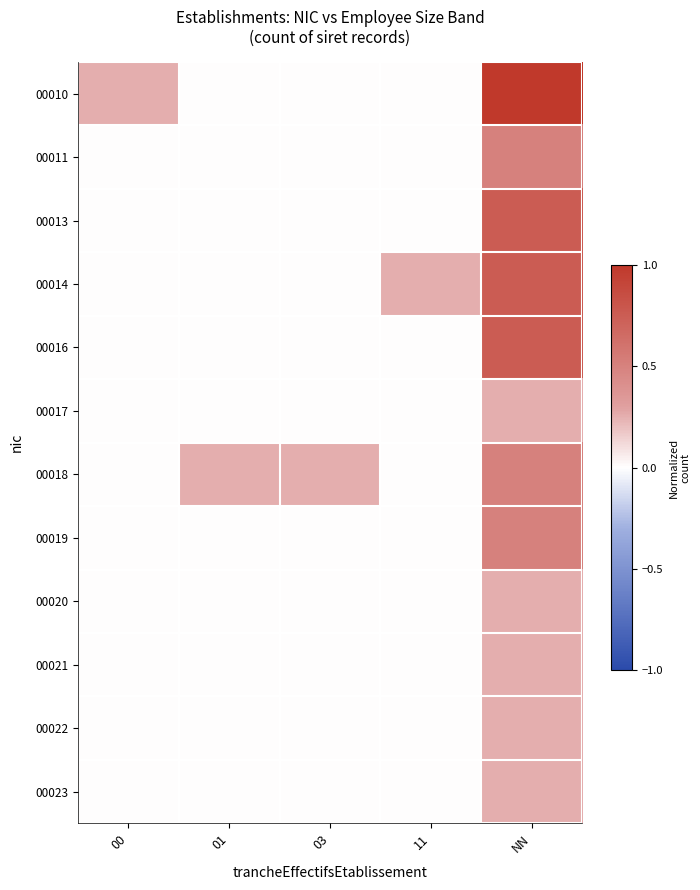

Reading left to right, transcribe all the data shown in this chart.

00010: 00=0.2	01=0.0	03=0.0	11=0.0	NN=1.0
00011: 00=0.0	01=0.0	03=0.0	11=0.0	NN=0.5
00013: 00=0.0	01=0.0	03=0.0	11=0.0	NN=0.8
00014: 00=0.0	01=0.0	03=0.0	11=0.2	NN=0.8
00016: 00=0.0	01=0.0	03=0.0	11=0.0	NN=0.8
00017: 00=0.0	01=0.0	03=0.0	11=0.0	NN=0.2
00018: 00=0.0	01=0.2	03=0.2	11=0.0	NN=0.5
00019: 00=0.0	01=0.0	03=0.0	11=0.0	NN=0.5
00020: 00=0.0	01=0.0	03=0.0	11=0.0	NN=0.2
00021: 00=0.0	01=0.0	03=0.0	11=0.0	NN=0.2
00022: 00=0.0	01=0.0	03=0.0	11=0.0	NN=0.2
00023: 00=0.0	01=0.0	03=0.0	11=0.0	NN=0.2